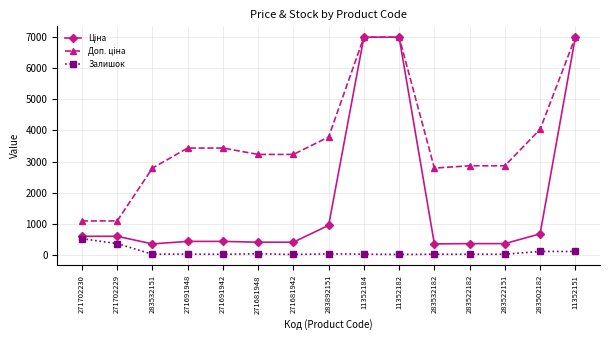

True or false: Залишок has a value of 27.0 at 283892151.

True